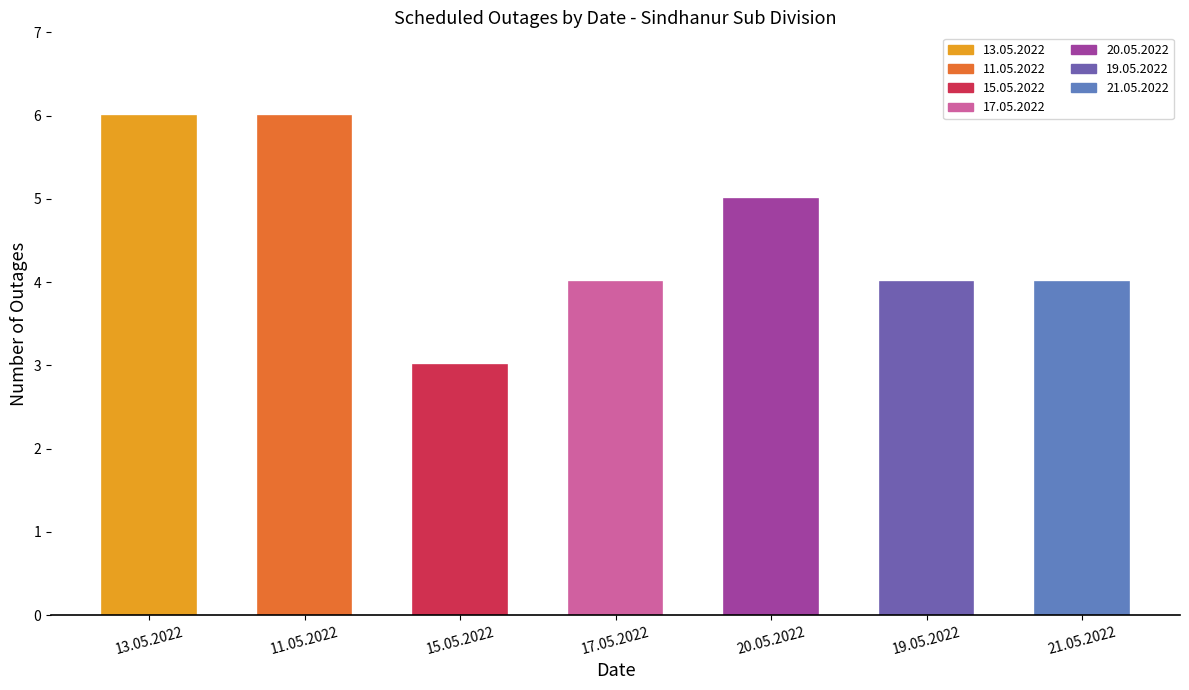

How many data points does each series have?

7